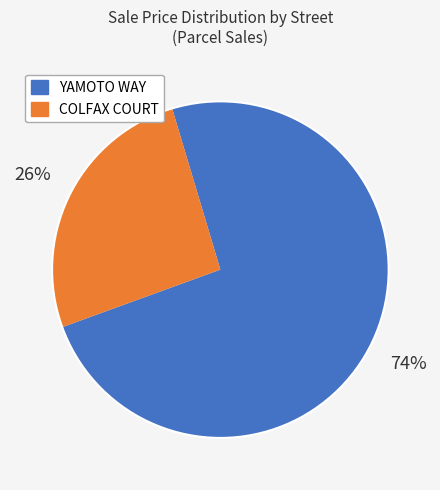

Is there any slice that represents more than half of the pie?

Yes